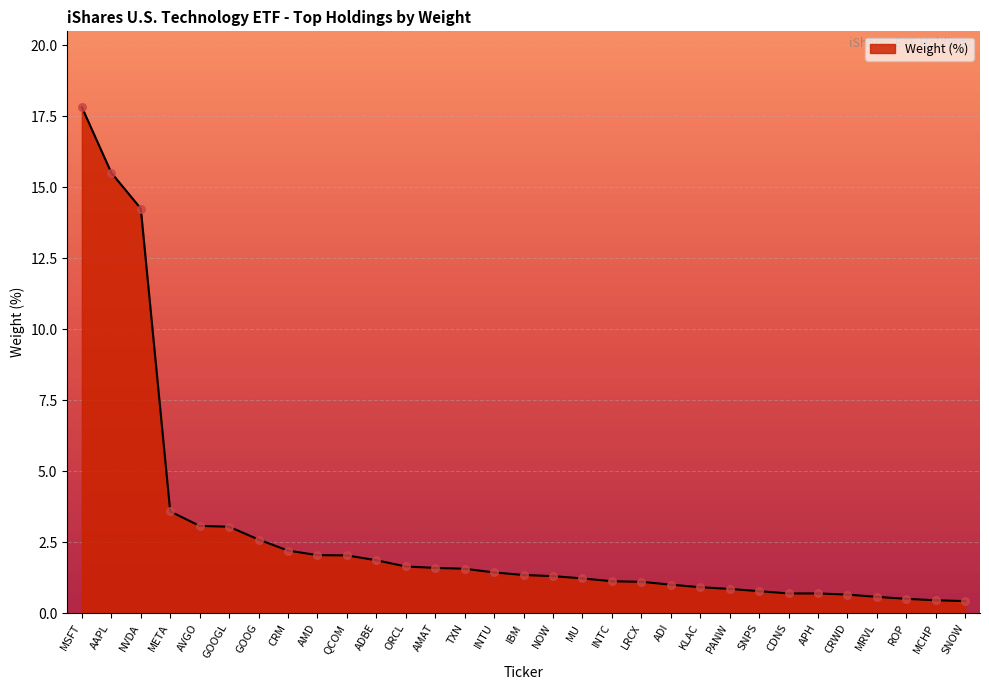

Approximately how many times larger is the value at AAPL compared to LRCX?

14.1